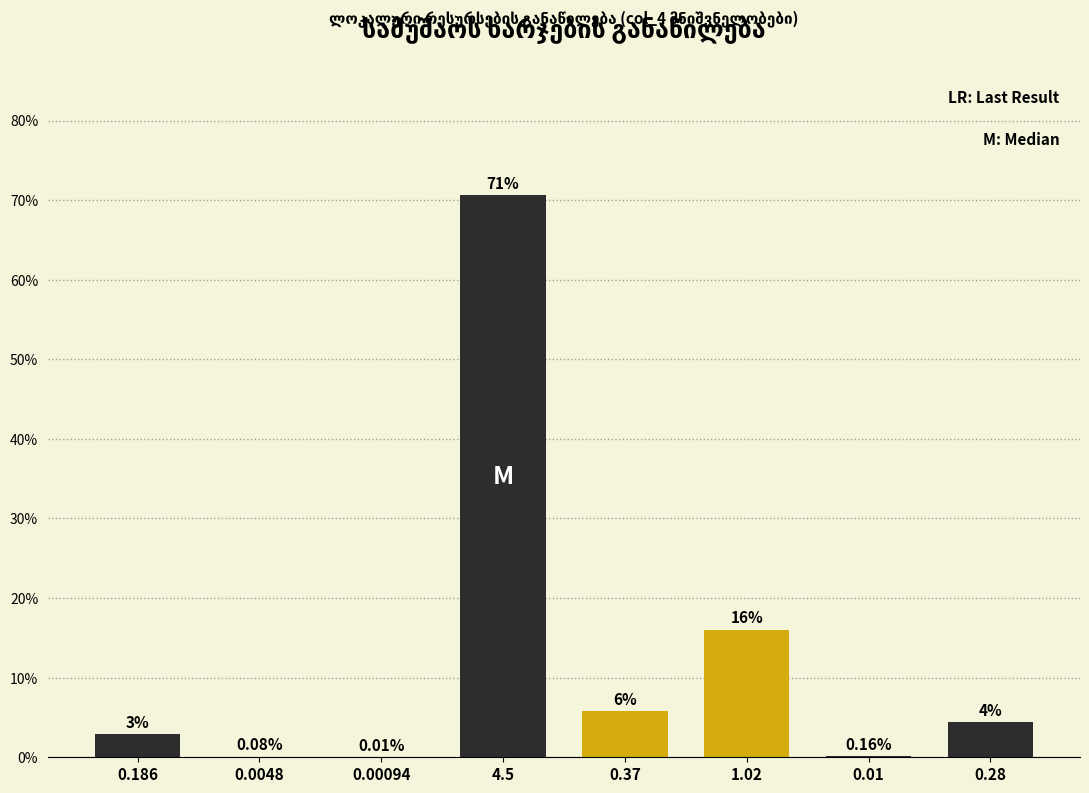

What is the sum of all values?

100.0